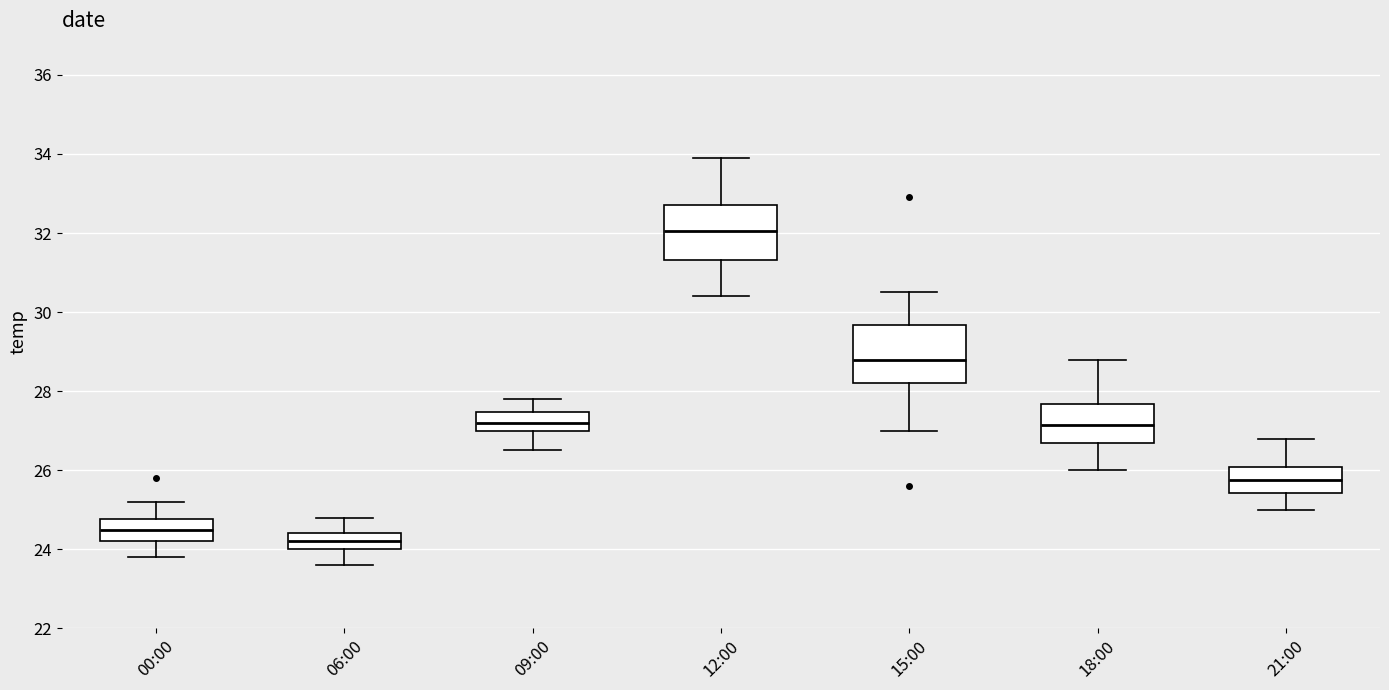

Reading left to right, transcribe this box plot: for each box, give where its median line is, the range the box spans, and where its two whiskers end, as read against the y-axis. The values are not printed on the chart, so give them approximately, as read against the axis.

00:00: median 24.6, box 24.2 to 24.8, whiskers 23.8 to 25.2
06:00: median 24.2, box 24.0 to 24.4, whiskers 23.6 to 24.8
09:00: median 27.2, box 27.0 to 27.4, whiskers 26.6 to 27.8
12:00: median 32.0, box 31.4 to 32.8, whiskers 30.4 to 34.0
15:00: median 28.8, box 28.2 to 29.6, whiskers 27.0 to 30.6
18:00: median 27.2, box 26.8 to 27.6, whiskers 26.0 to 28.8
21:00: median 25.8, box 25.4 to 26.0, whiskers 25.0 to 26.8